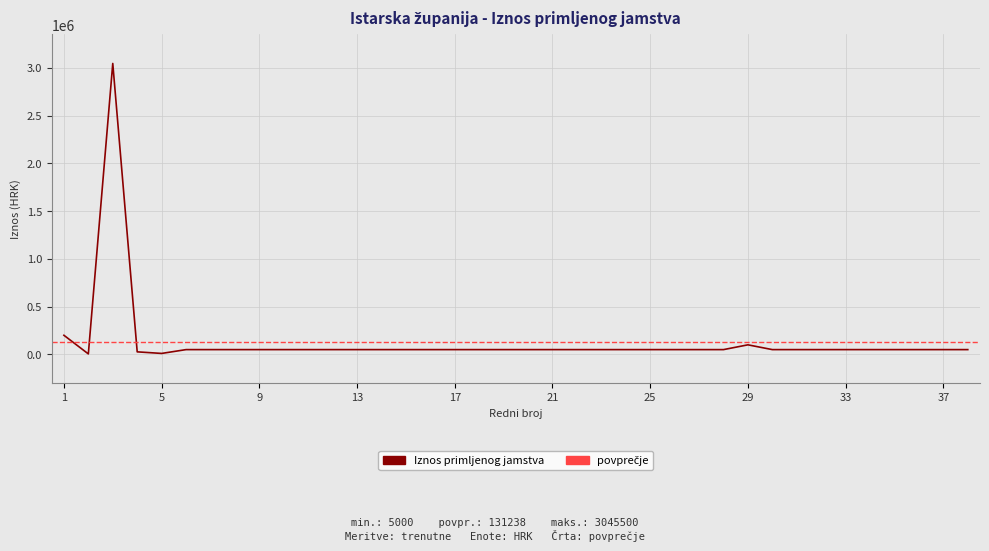

What is the greatest value displayed?

3045500.0